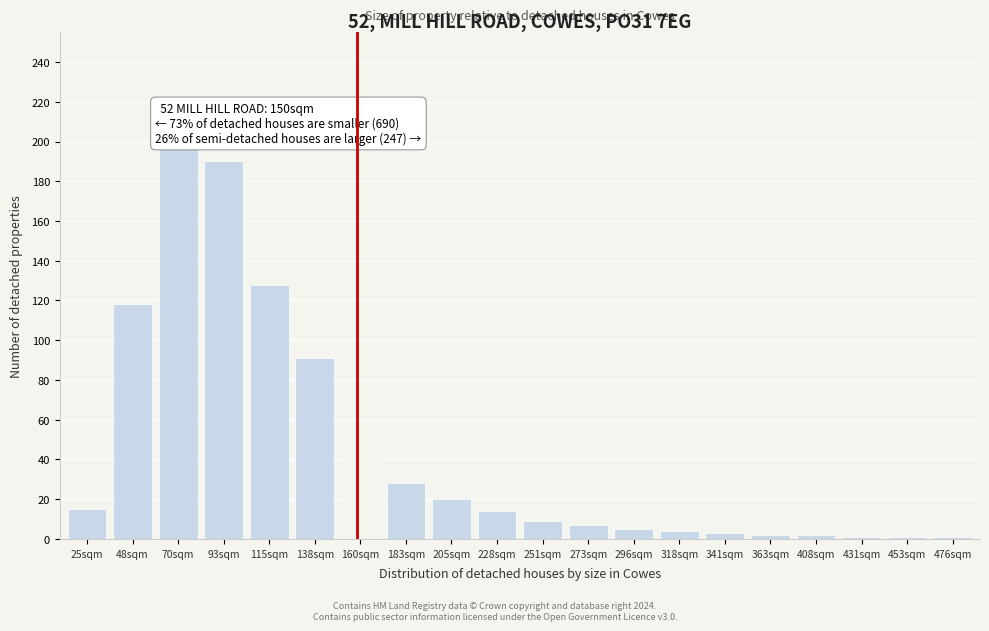

The chart shows a value of 68 at 48sqm. True or false?

False